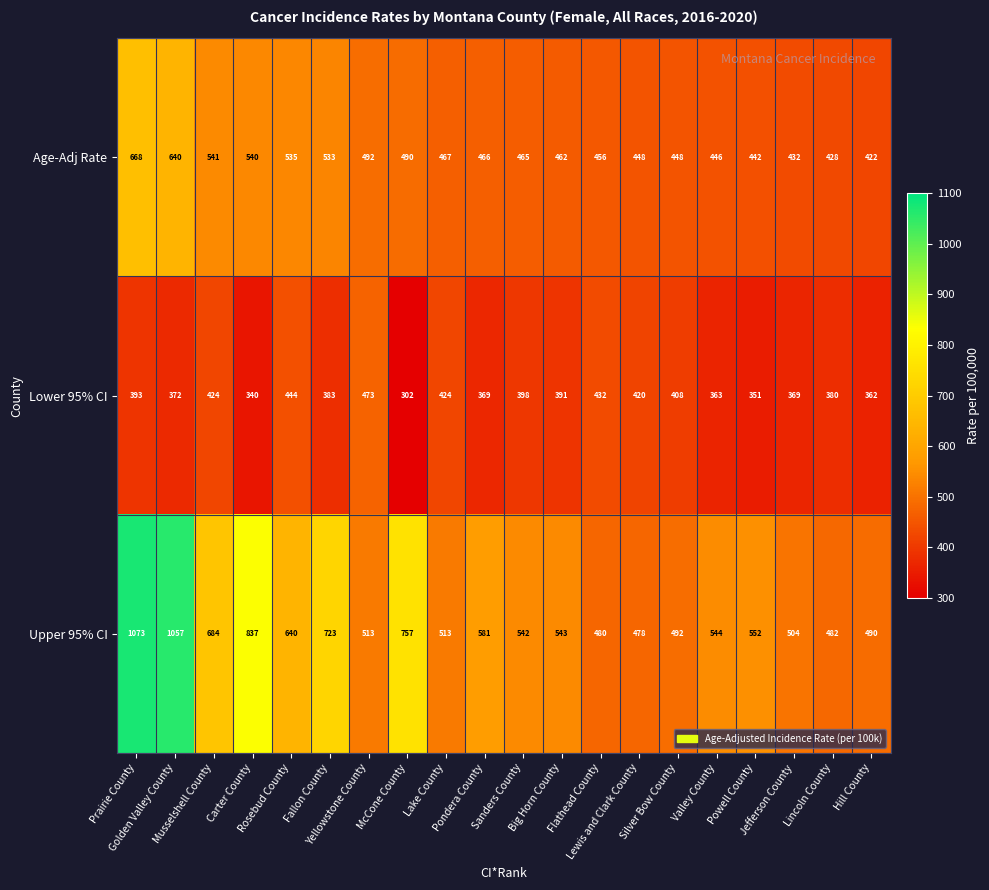

Which series changed the most between Golden Valley County and Musselshell County?

Upper 95% CI